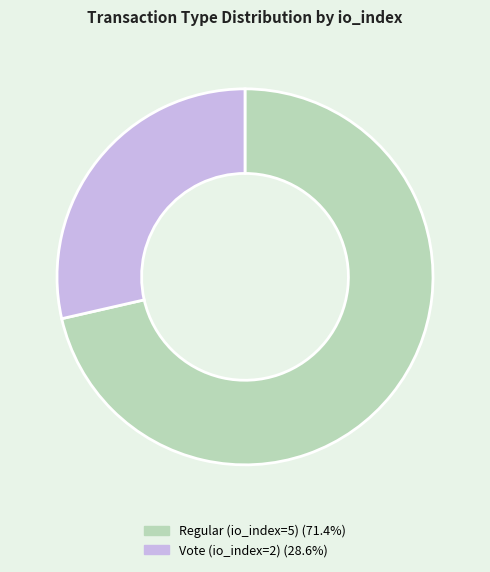

Count the number of slices in the pie.

2